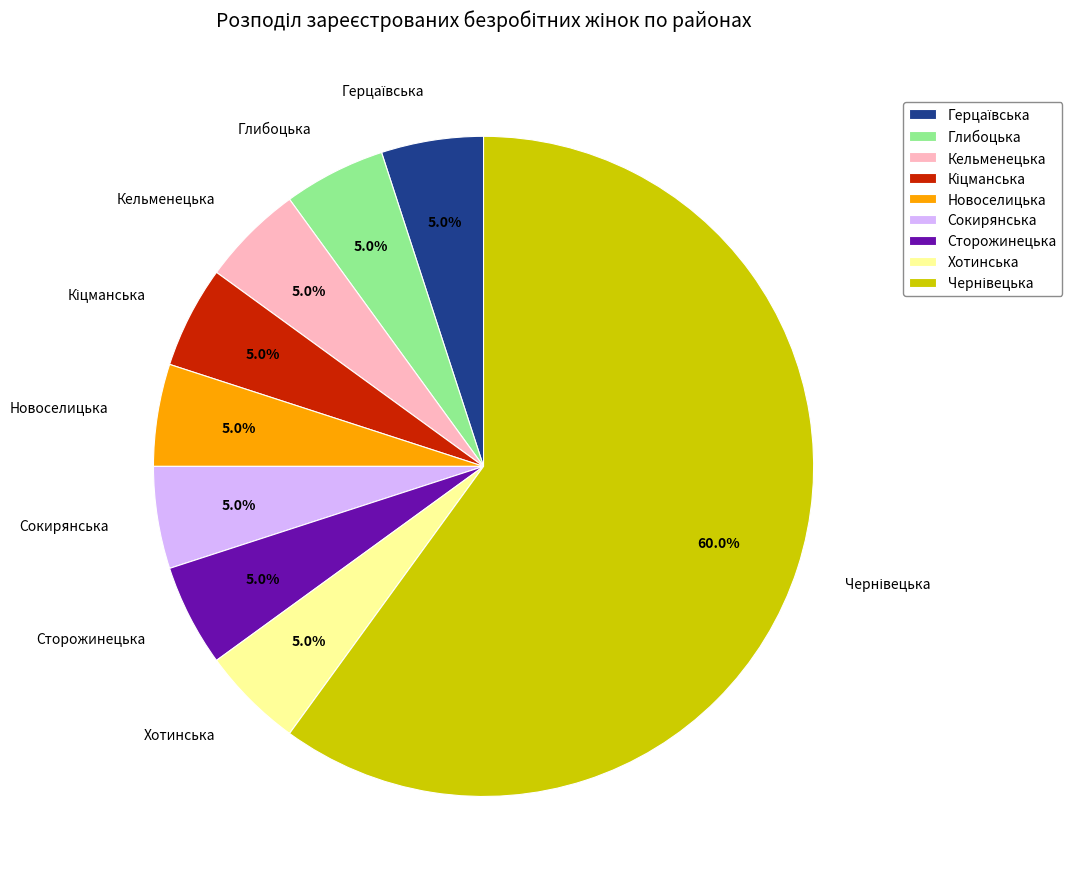

To the nearest percent, what portion does Глибоцька represent?

5%